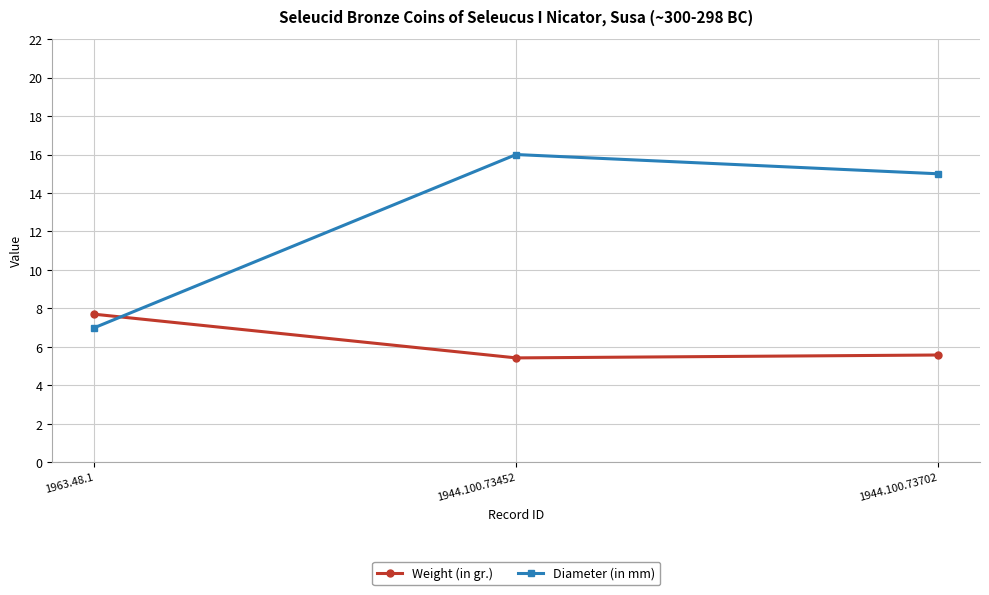

What is the value of the Diameter (in mm) point at the 2nd from the left?

16.0